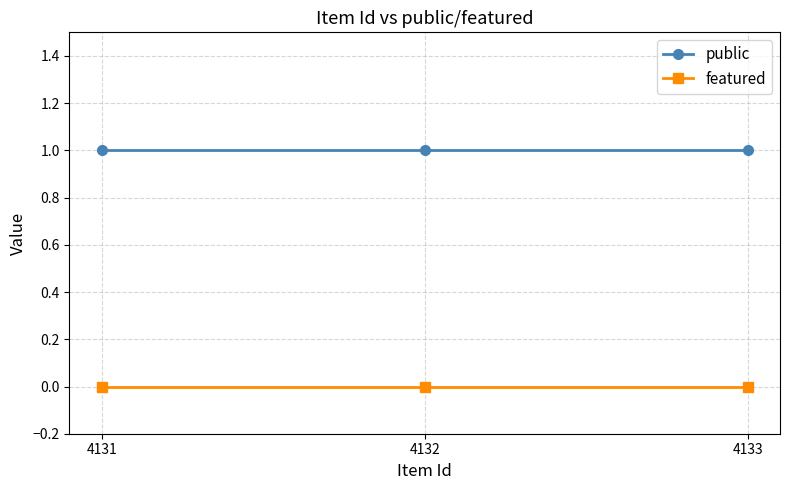

Is it true that public equals 1 at 4133?

True